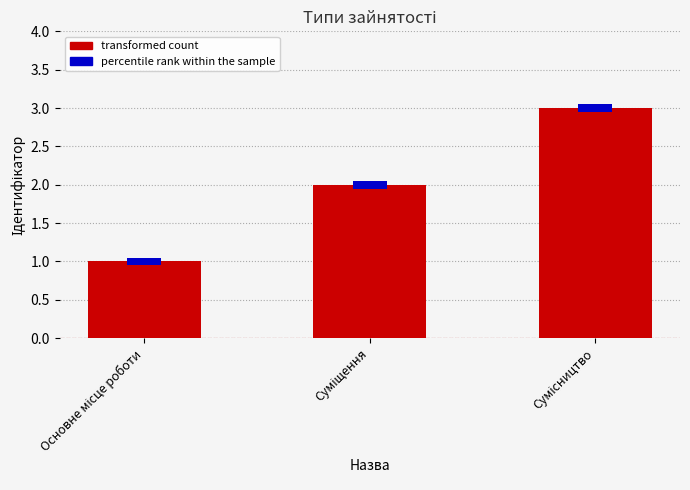

The chart shows a value of 3 at Сумісництво. True or false?

True